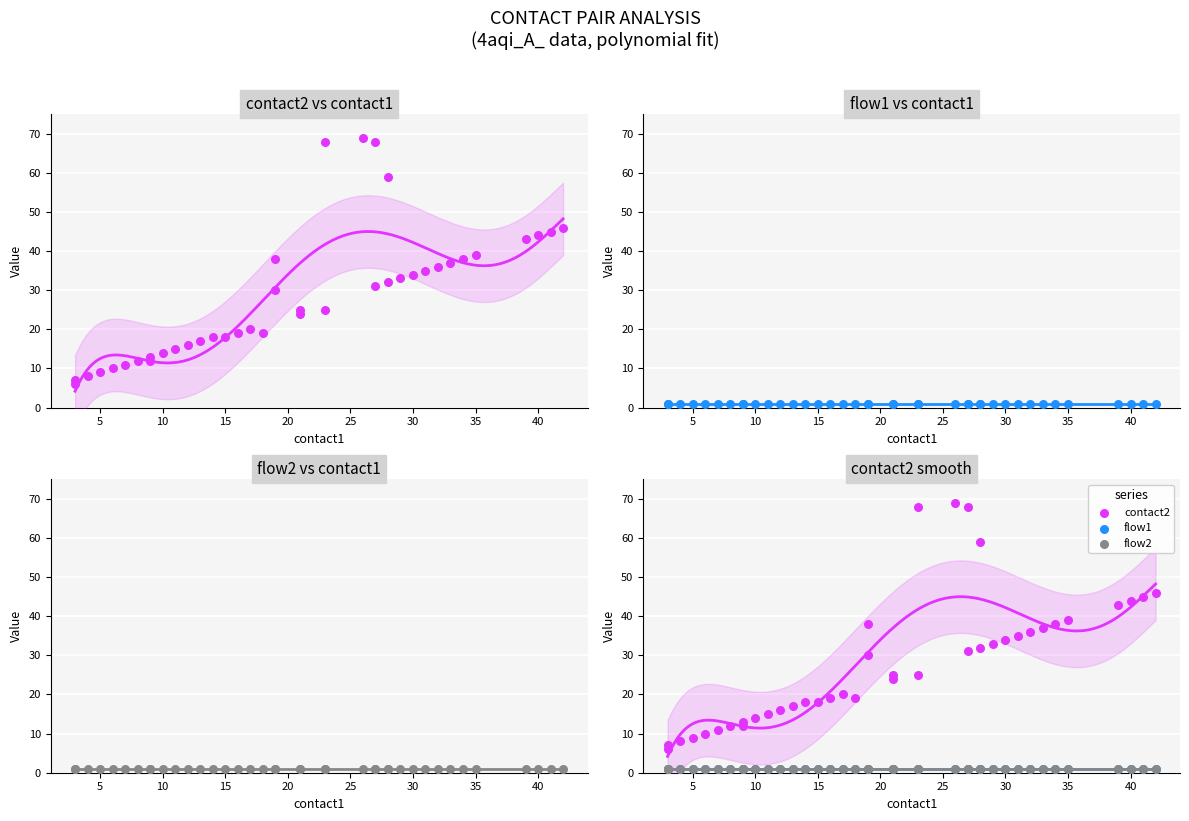

Which series reaches the minimum Y coordinate?

flow1